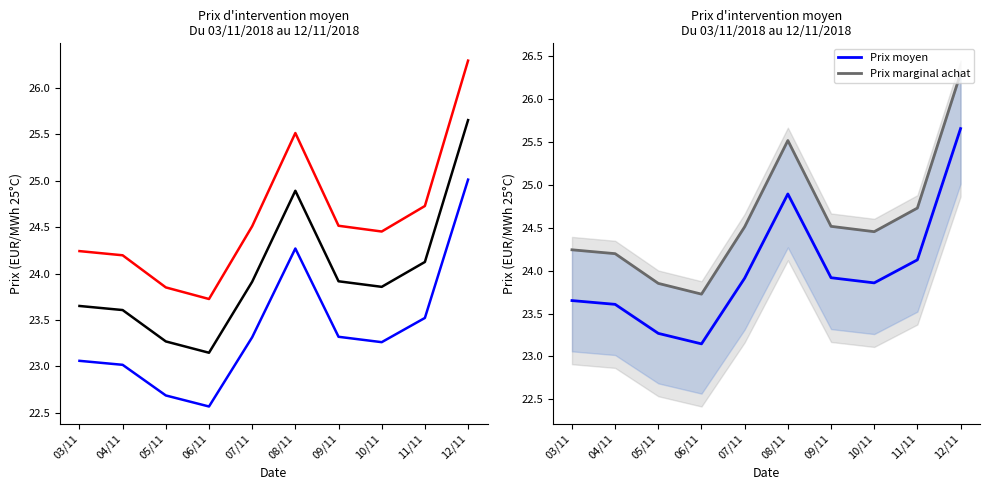

The Prix moyen (EUR/MWh 25C) series shows 37.6 at 08/11. True or false?

False